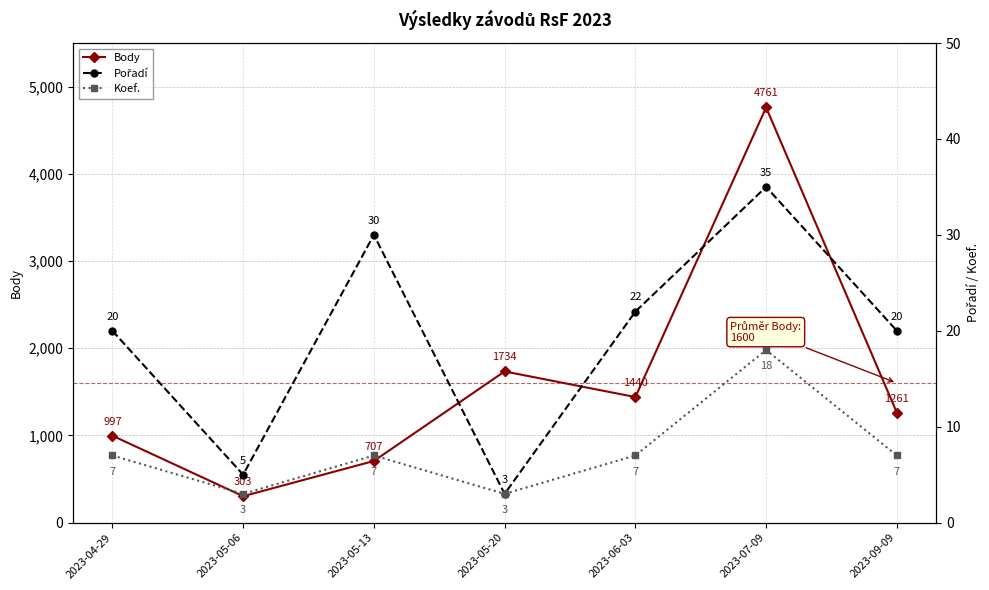

At how many categories does at least one series exceed 1695?

2